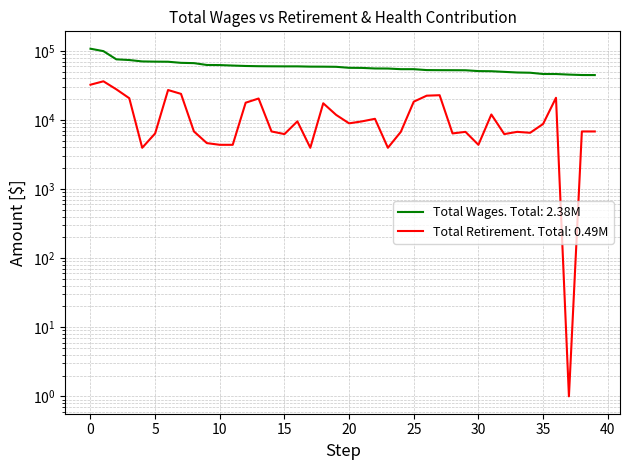

True or false: Total Retirement & Health Contribution has a value of 6646 at 15.

False